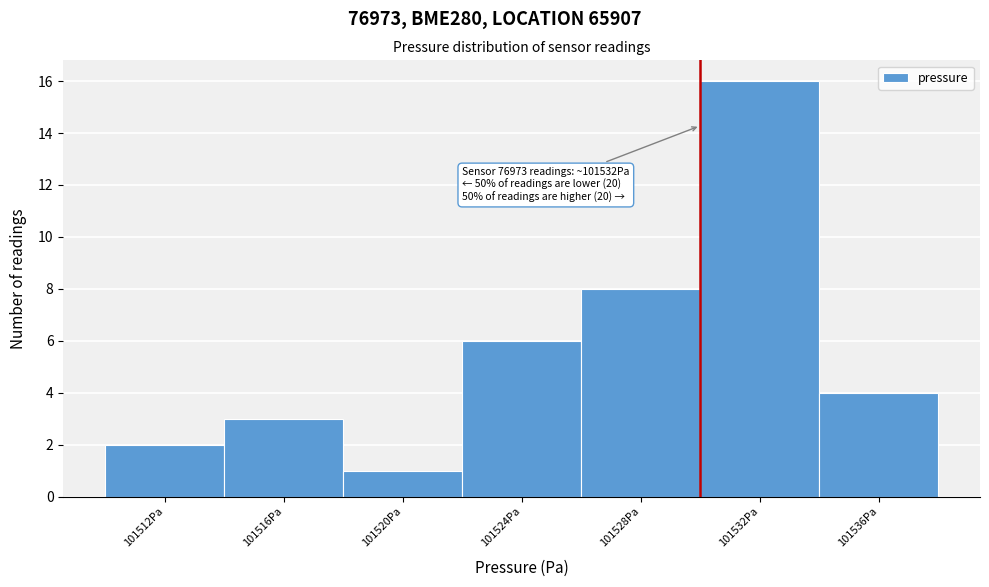

Reading left to right, what are all the values shown in this chart?

2	3	1	6	8	16	4